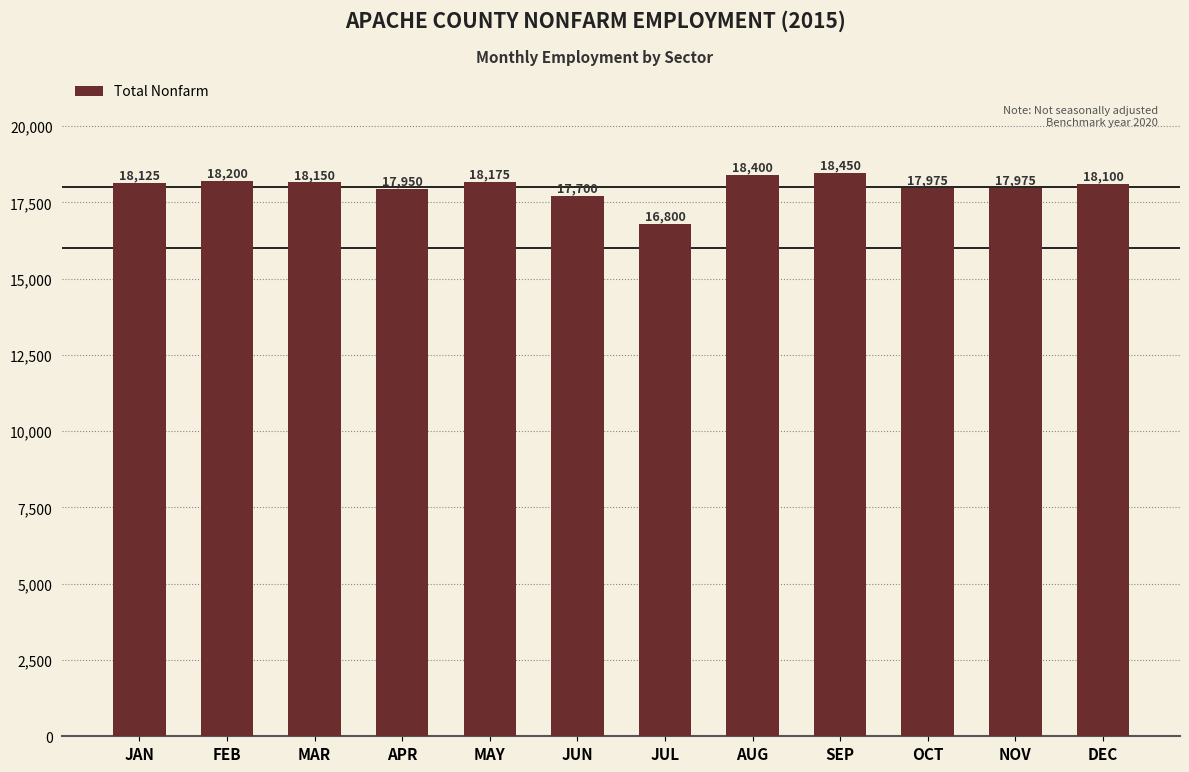

Are the bars horizontal?

No